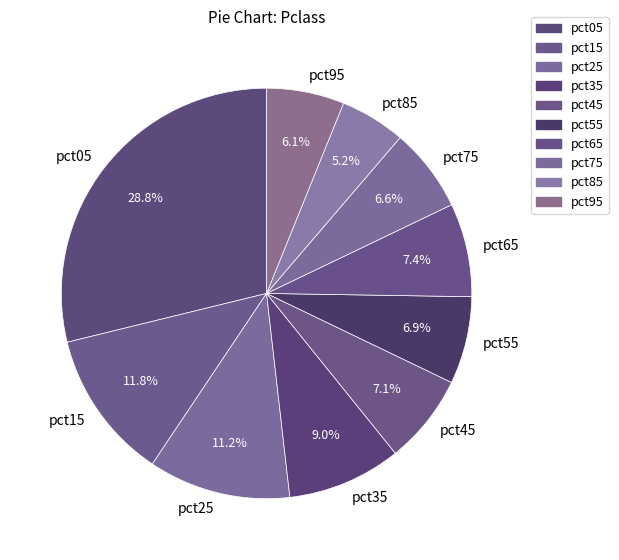

What percentage is the pct55 slice, to the nearest percent?

7%